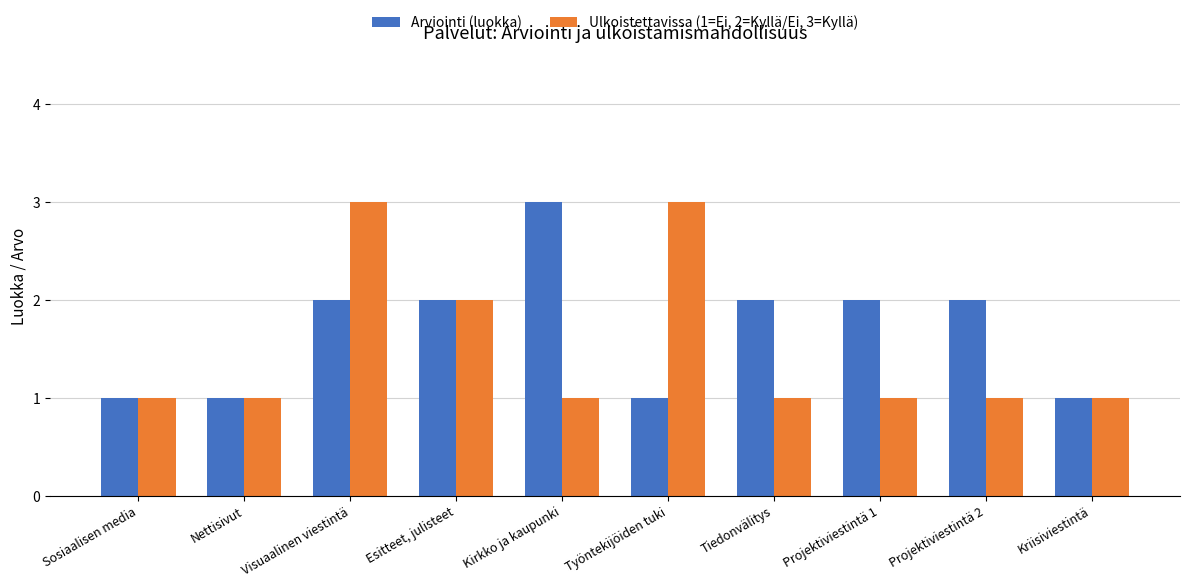

What is the highest value of the Ulkoistettavissa (1=Ei, 2=Kyllä/Ei, 3=Kyllä) series?

3